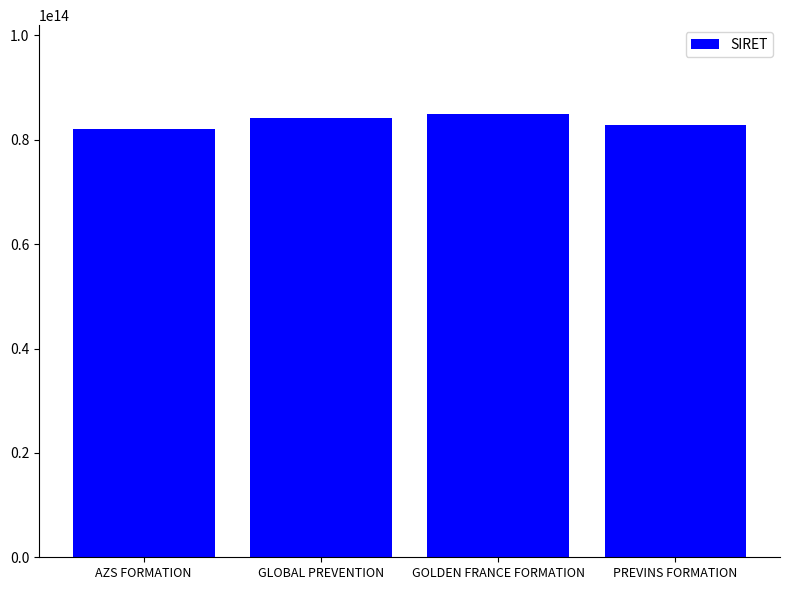

What is the difference between the second highest and minimum values?

2249233900008